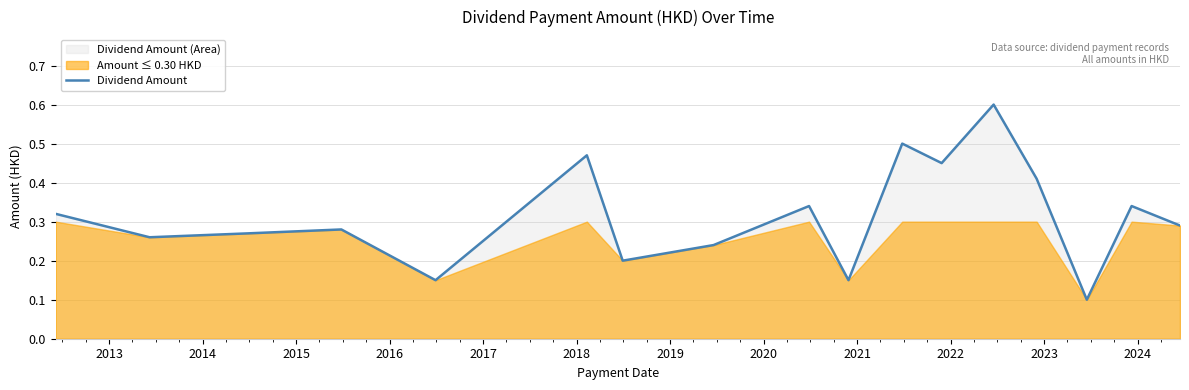

What is the difference between the maximum and minimum values?

0.5